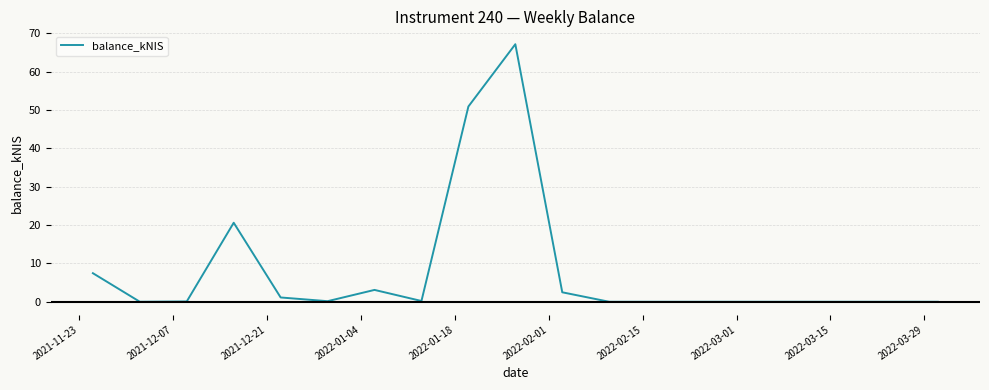

What is the difference between the maximum and minimum values?

67.2